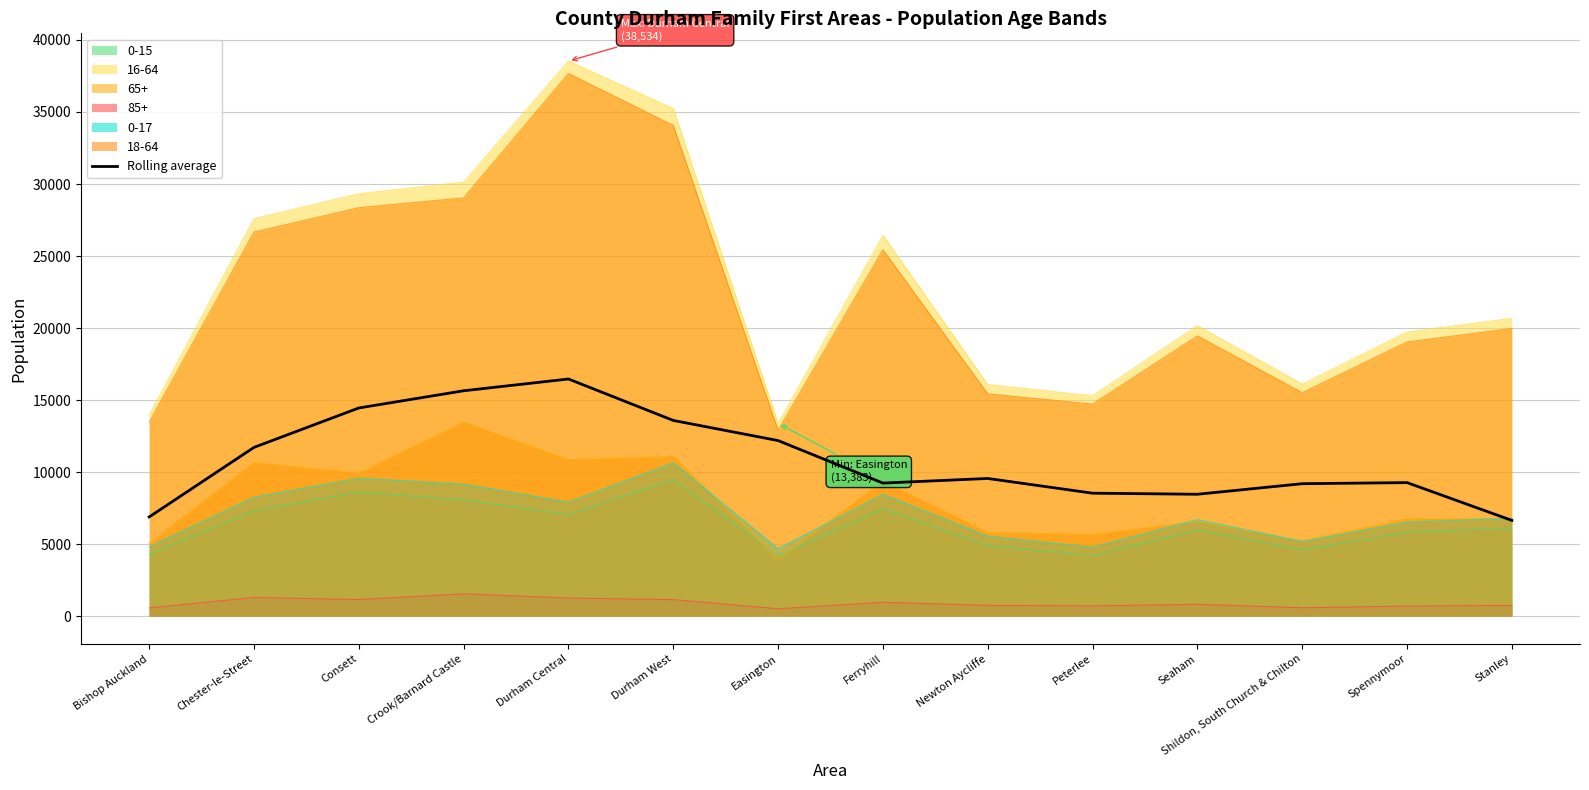

What is the label of the 9th point from the right?

Durham West